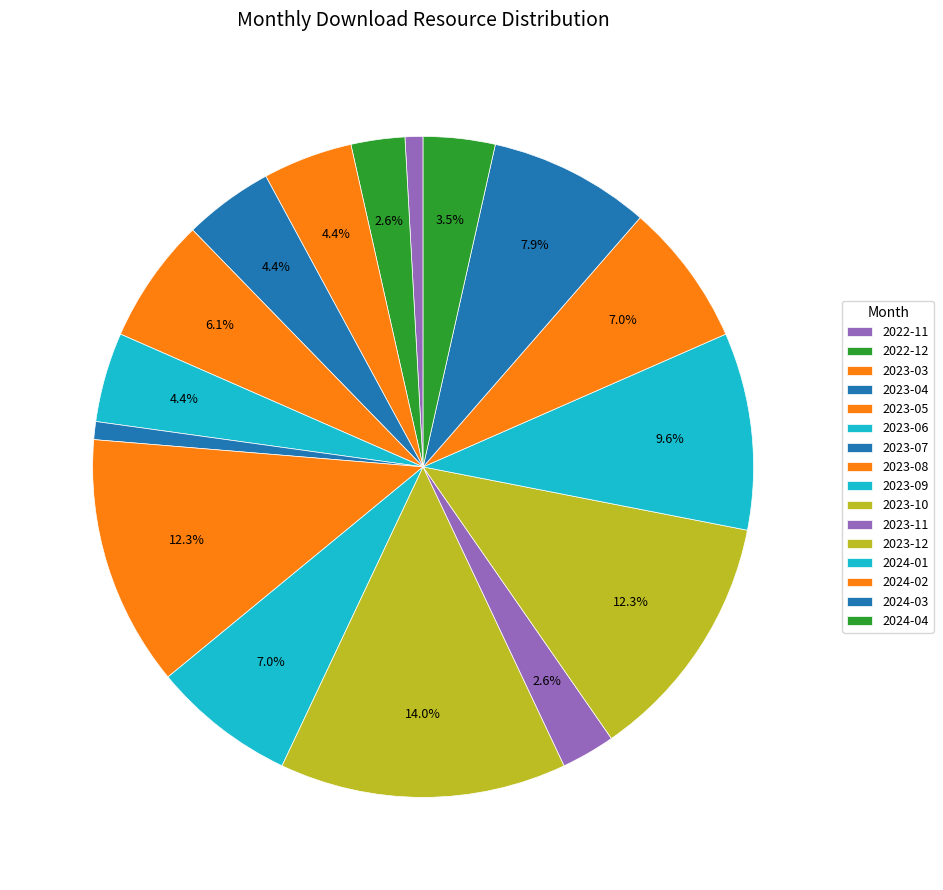

Is it true that 2023-03 is 4% of the pie?

True